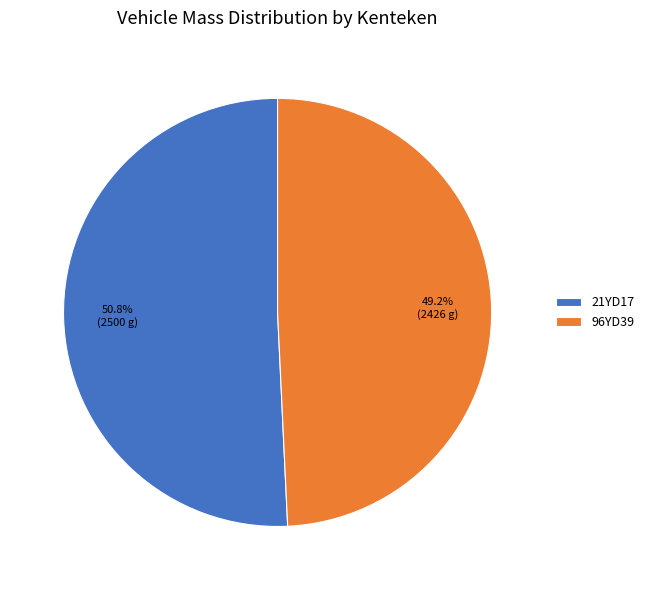

Between 21YD17 and 96YD39, which is larger?

21YD17